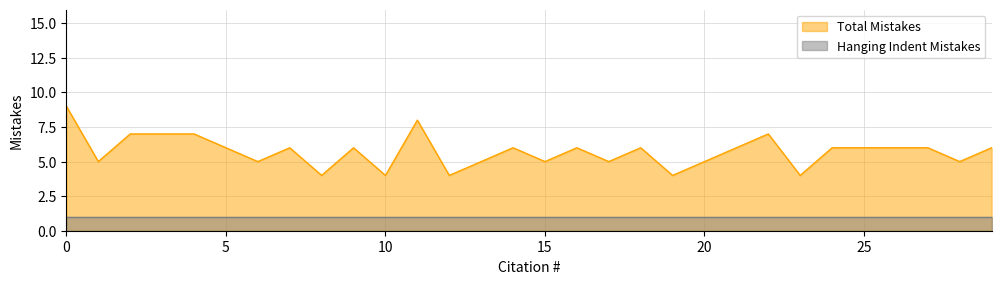

What is the value of the 15th point from the left?

6